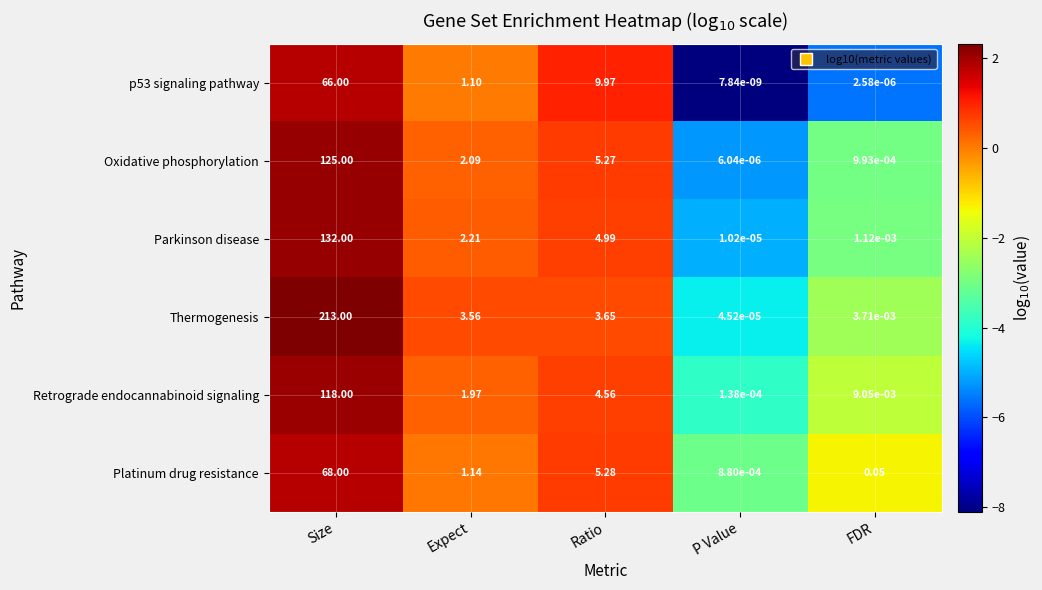

Which series changed the most between Size and Expect?

Thermogenesis